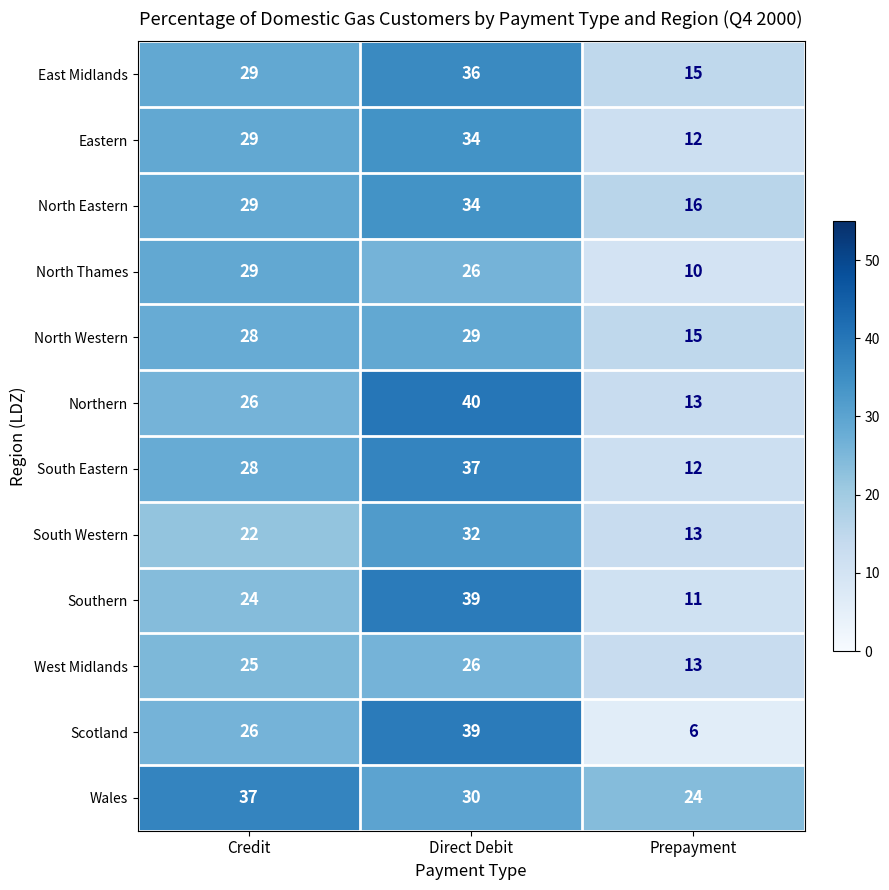

Read the Southern value at Direct Debit.

39